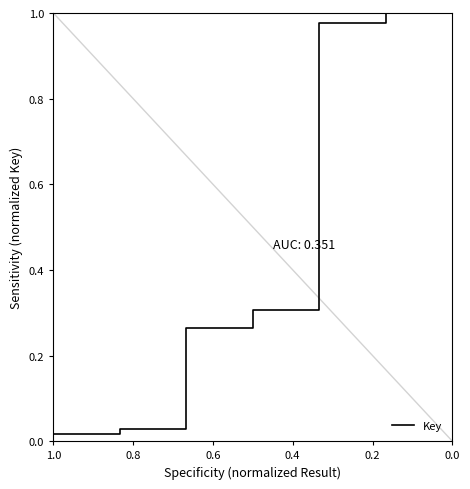

What is the label of the 3rd point from the left?

0.4